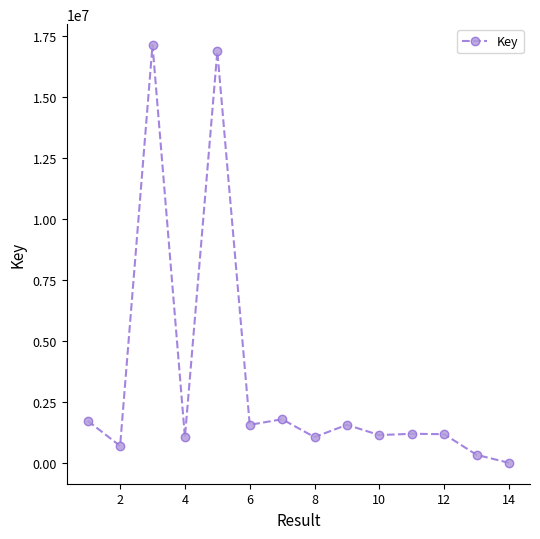

True or false: the data has more than 1 interior local peaks.

True